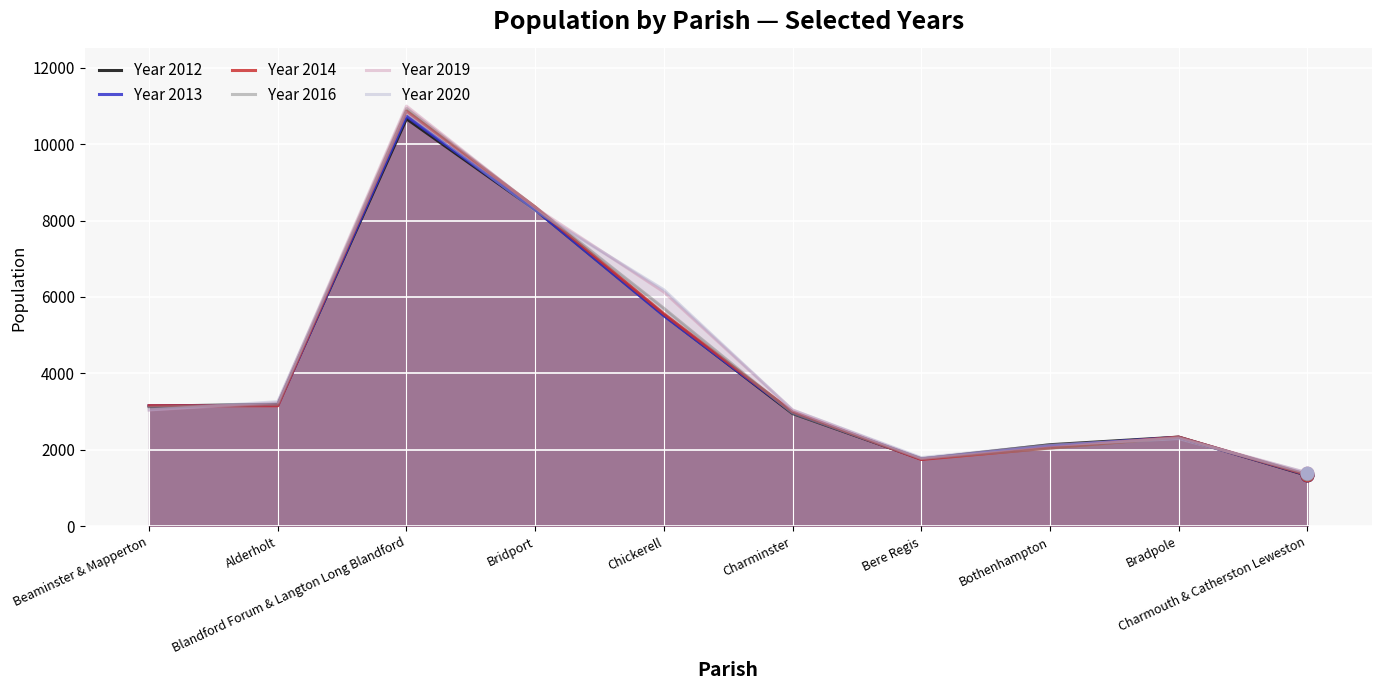

Which series has the largest total across all categories?

Year 2019